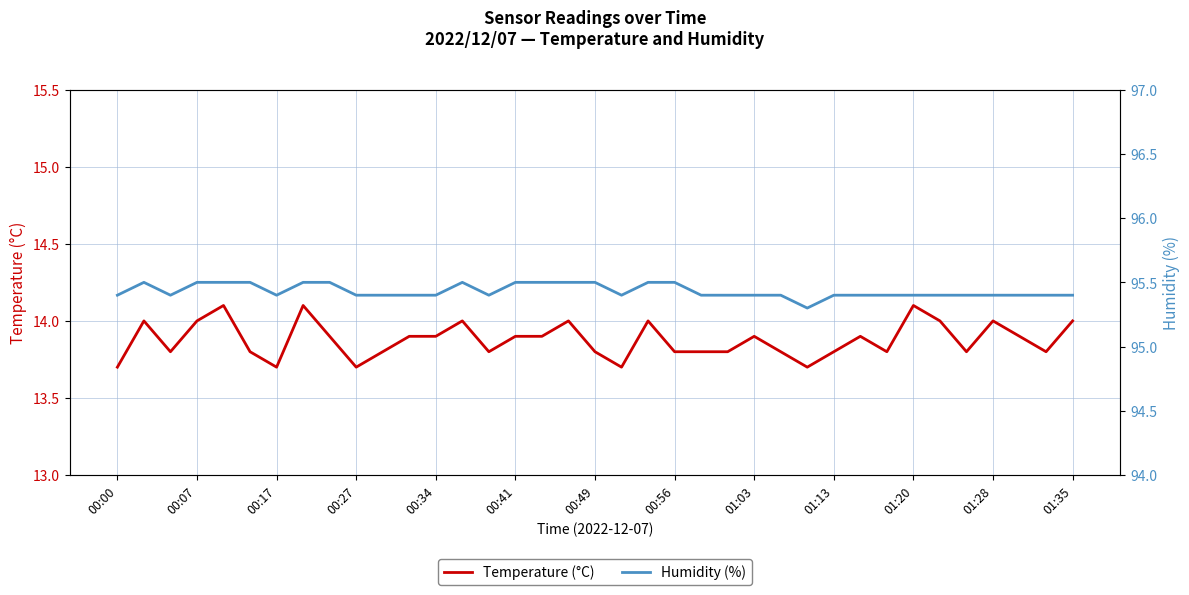

What position from the left is 13?

14